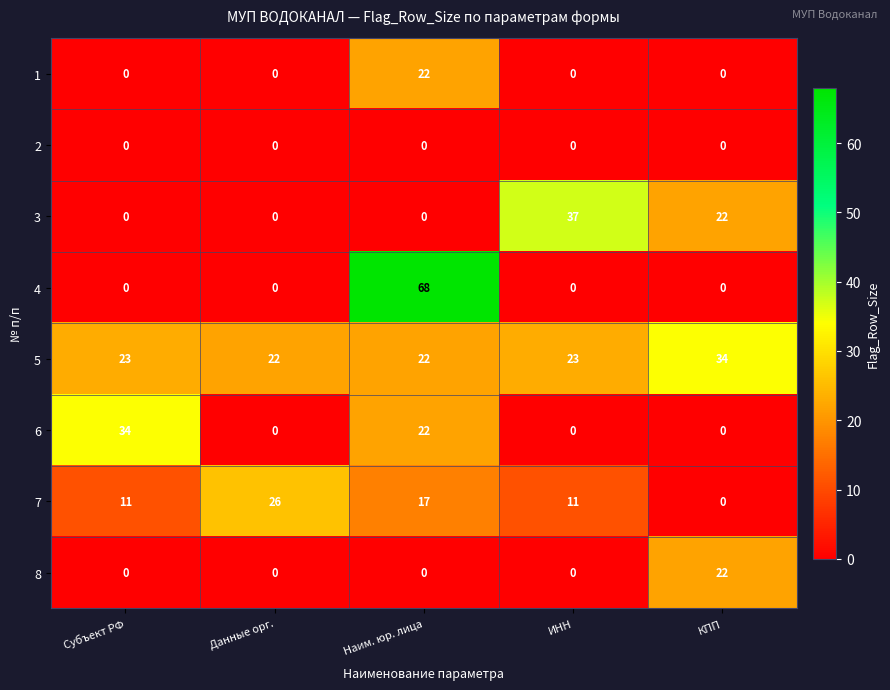

Which label corresponds to the largest value in the chart?

Наим. юр. лица